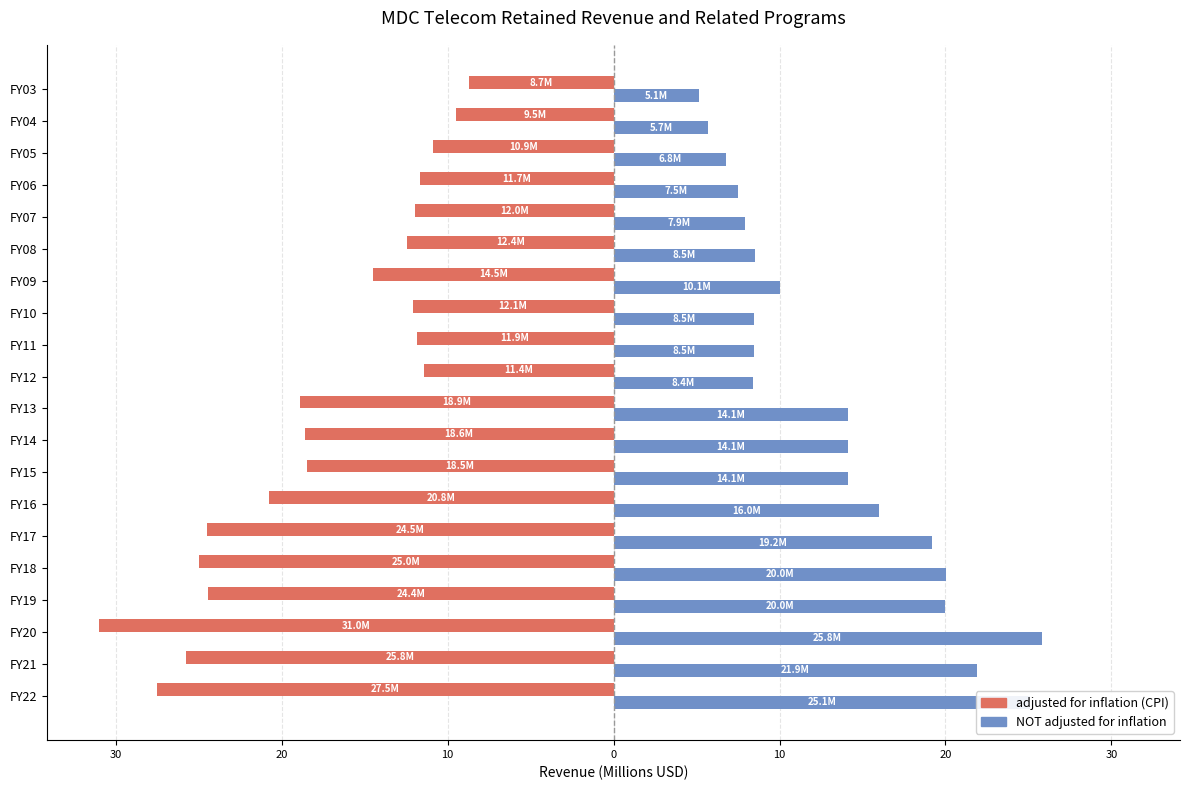

What are all the series names shown in the legend?

adjusted for inflation (CPI), NOT adjusted for inflation